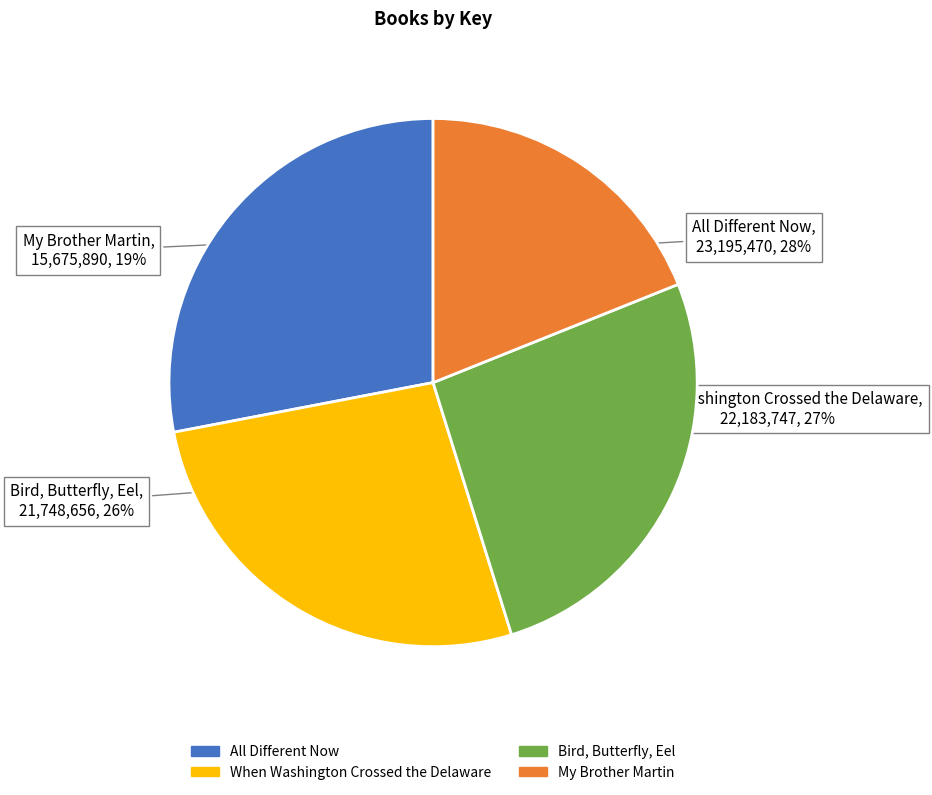

True or false: When Washington Crossed the Delaware accounts for 27% of the total.

True